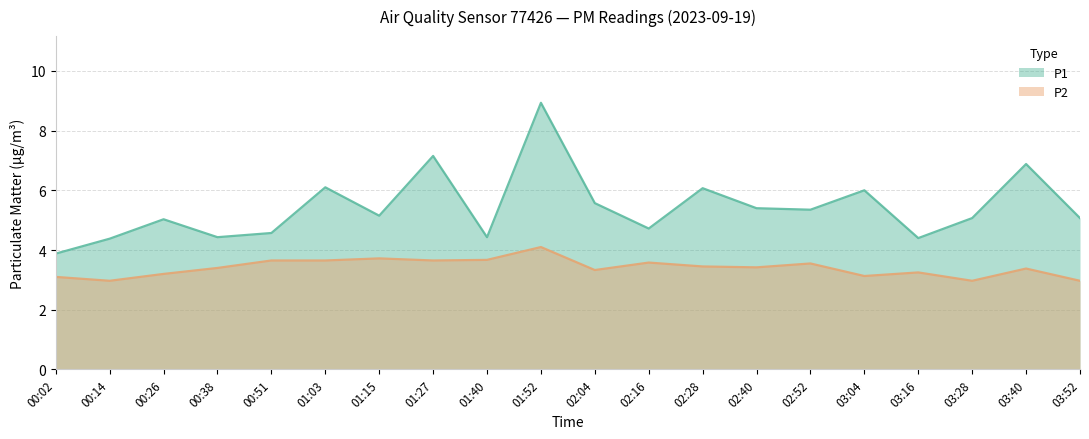

At how many categories does at least one series exceed 5?

13